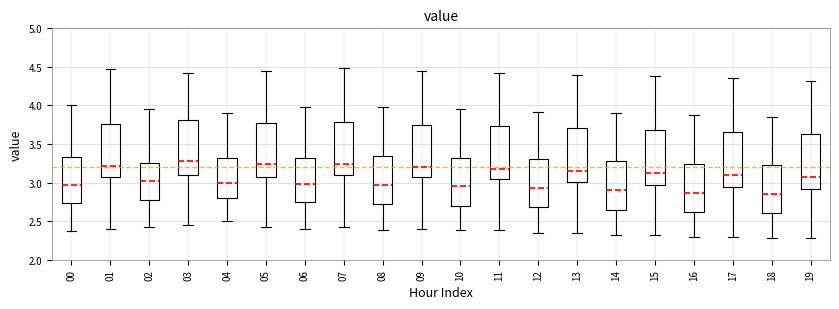

Reading left to right, read every box against the y-axis: the position of its median line, the range the box covers, and the ends of its whiskers. The values are not printed on the chart, so give them approximately, as read against the axis.

00: median 2.95, box 2.75 to 3.35, whiskers 2.35 to 4.00
01: median 3.20, box 3.05 to 3.75, whiskers 2.40 to 4.45
02: median 3.00, box 2.80 to 3.25, whiskers 2.40 to 3.95
03: median 3.30, box 3.10 to 3.80, whiskers 2.45 to 4.40
04: median 3.00, box 2.80 to 3.30, whiskers 2.50 to 3.90
05: median 3.25, box 3.05 to 3.80, whiskers 2.40 to 4.45
06: median 3.00, box 2.75 to 3.30, whiskers 2.40 to 4.00
07: median 3.25, box 3.10 to 3.80, whiskers 2.40 to 4.50
08: median 2.95, box 2.70 to 3.35, whiskers 2.40 to 4.00
09: median 3.20, box 3.05 to 3.75, whiskers 2.40 to 4.45
10: median 2.95, box 2.70 to 3.35, whiskers 2.40 to 3.95
11: median 3.15, box 3.05 to 3.75, whiskers 2.40 to 4.40
12: median 2.95, box 2.70 to 3.30, whiskers 2.35 to 3.90
13: median 3.15, box 3.00 to 3.70, whiskers 2.35 to 4.40
14: median 2.90, box 2.65 to 3.30, whiskers 2.30 to 3.90
15: median 3.15, box 2.95 to 3.70, whiskers 2.30 to 4.40
16: median 2.85, box 2.60 to 3.25, whiskers 2.30 to 3.90
17: median 3.10, box 2.95 to 3.65, whiskers 2.30 to 4.35
18: median 2.85, box 2.60 to 3.25, whiskers 2.30 to 3.85
19: median 3.05, box 2.90 to 3.65, whiskers 2.30 to 4.30